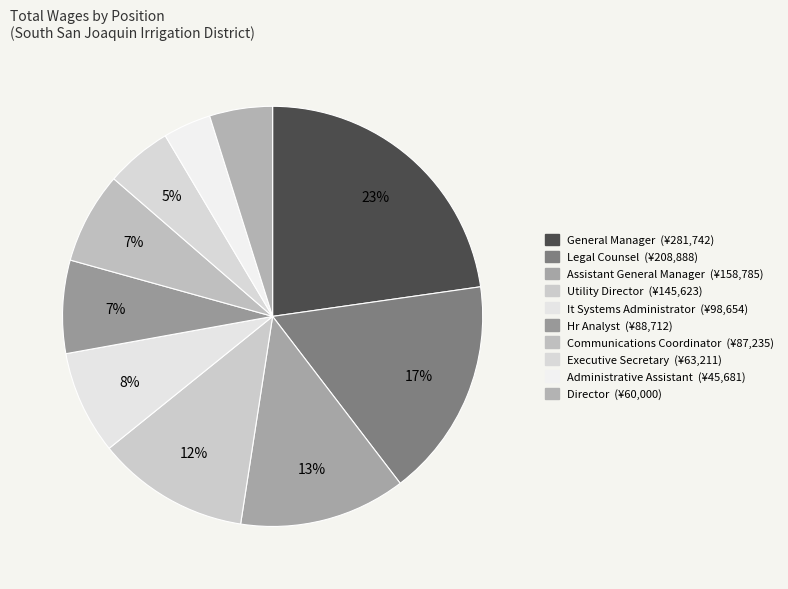

Which slice is the largest?

General Manager